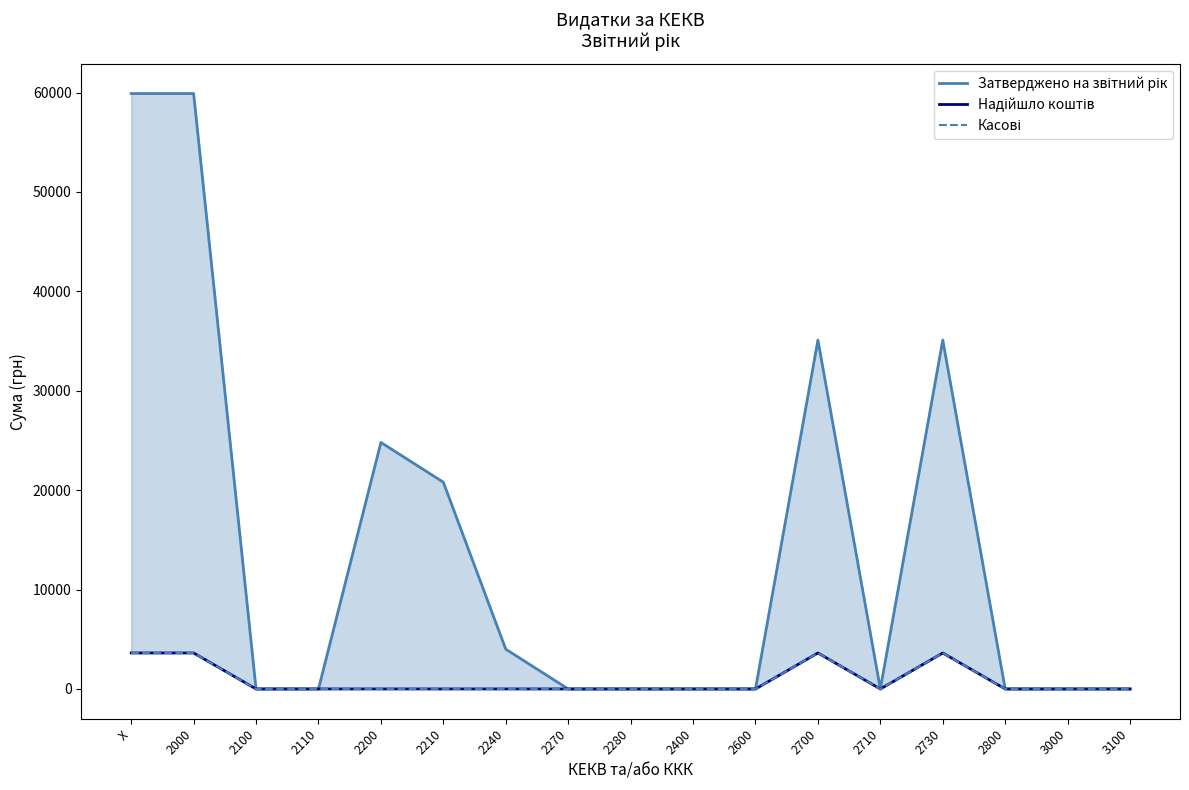

List the labels in order of Надійшло коштів value, smallest first.

2100, 2110, 2200, 2210, 2240, 2270, 2280, 2400, 2600, 2710, 2800, 3000, 3100, X, 2000, 2700, 2730